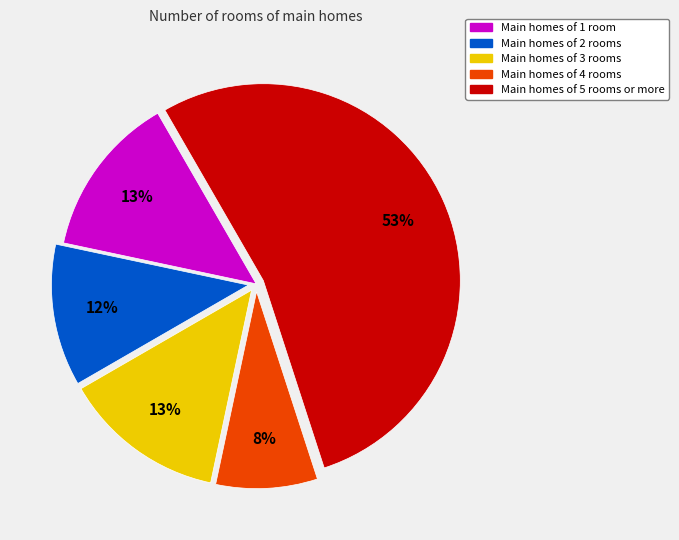

Does any single category account for the majority?

Yes